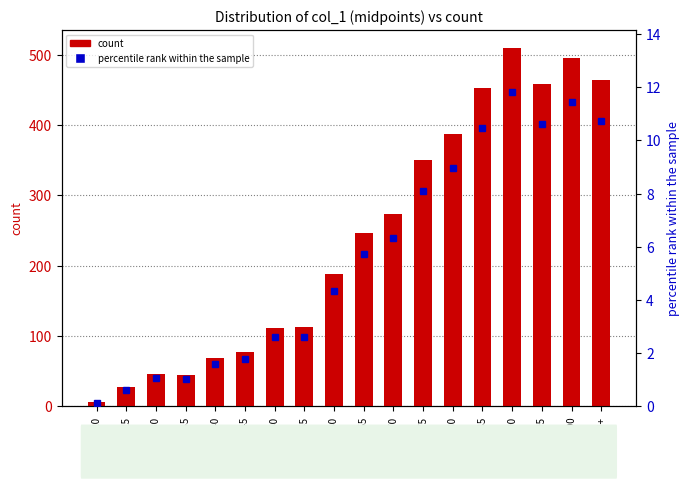

Read the count value at 70-75.

350.0